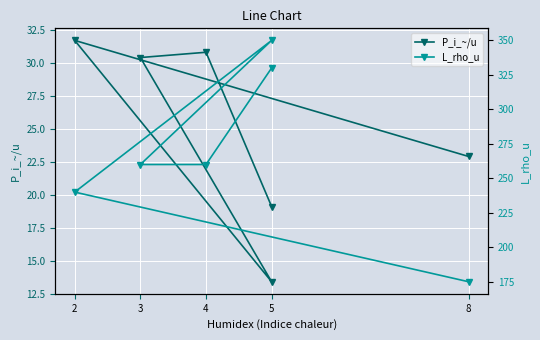

What is the average value of the L_rho_u series?

269.2